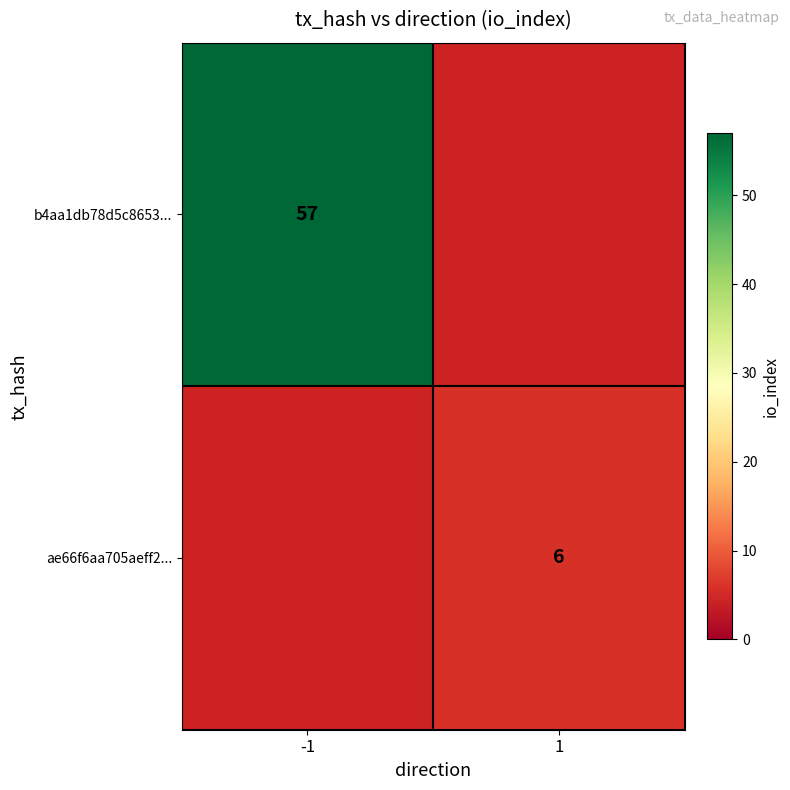

True or false: b4aa1db78d5c8653... has a value of 57 at -1.

True